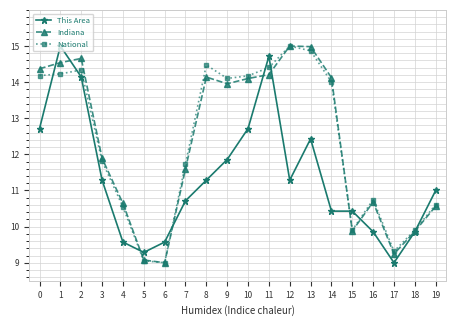

True or false: Indiana has a value of 14.2 at 18.

False